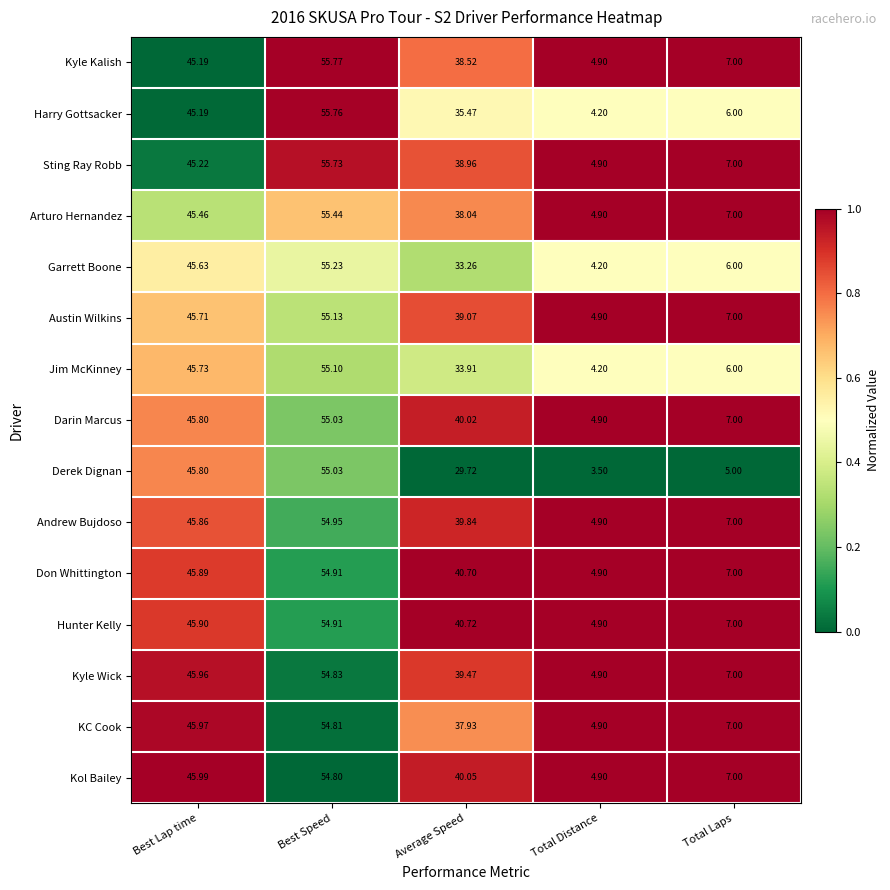

What is the difference between the highest and lowest values at Best Speed?

1.0